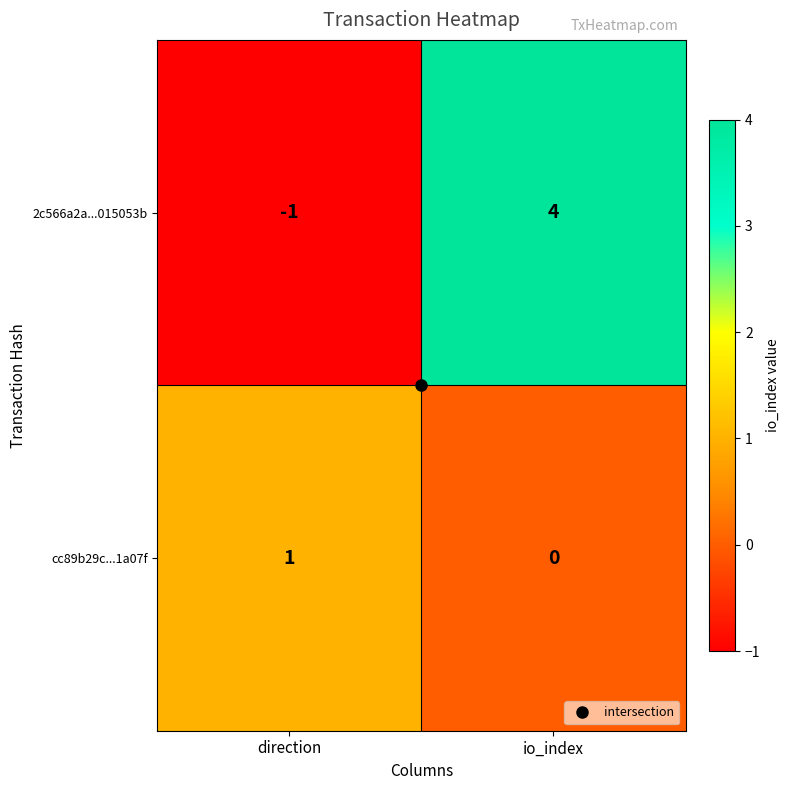

The value of 2c566a2a...015053b at io_index is 4. True or false?

True